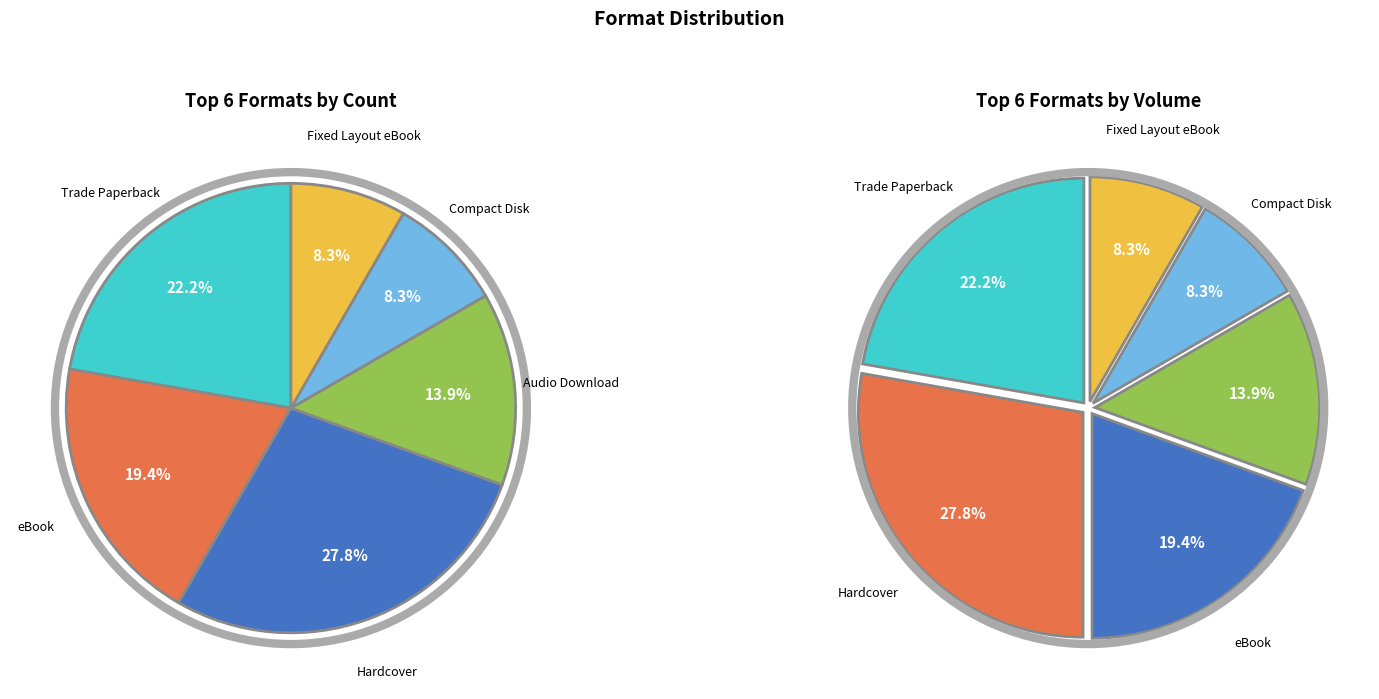

The Hardcover slice represents 28% of the pie. True or false?

True